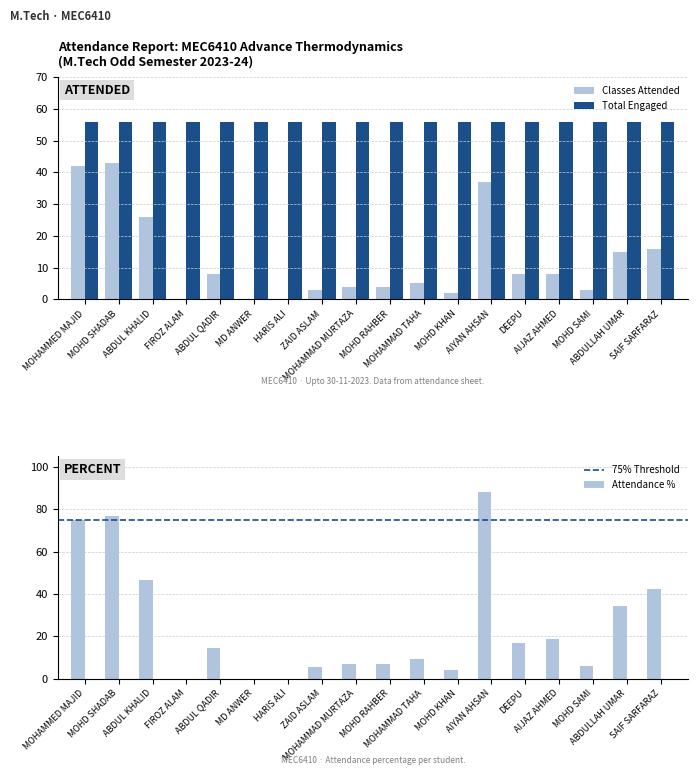

What is the highest value of the Total Engaged series?

56